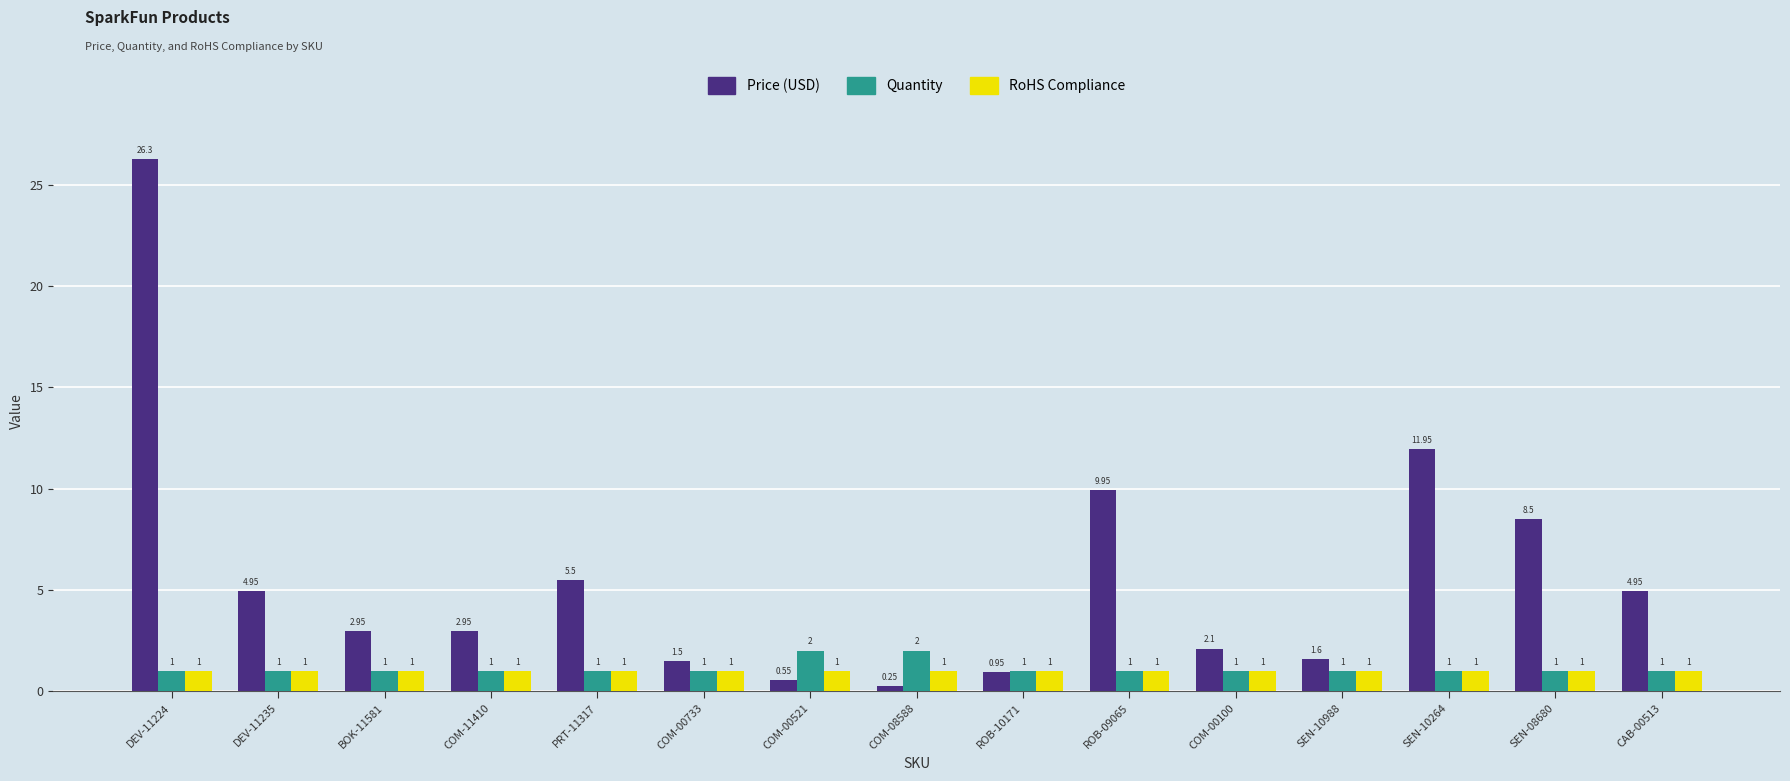

At which category is the sum across all series the highest?

DEV-11224